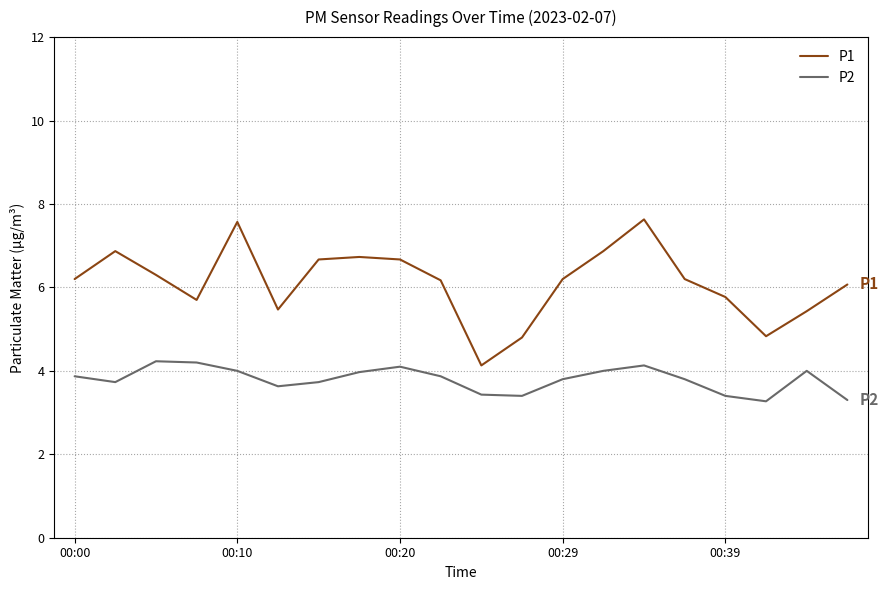

Which series has the widest spread of values?

P1